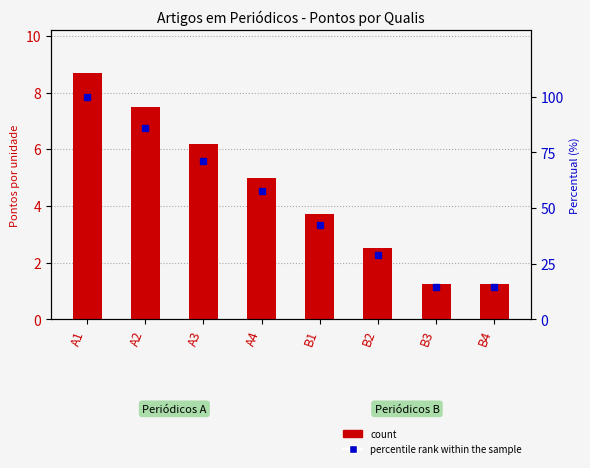

List the series in order of their peak value, highest first.

percentile rank within the sample, count